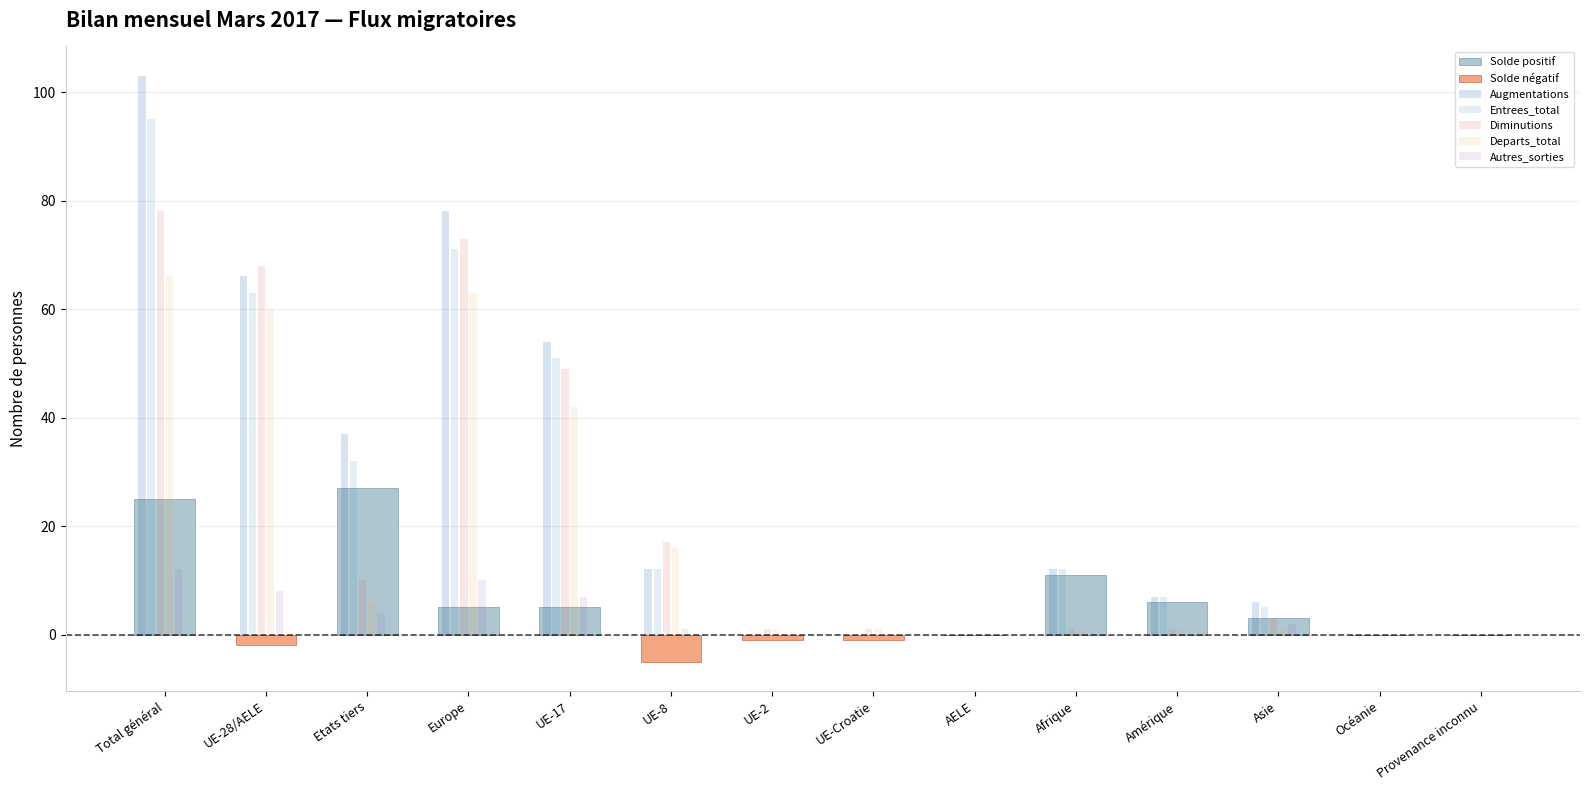

What is the sum of all Diminutions values?

302